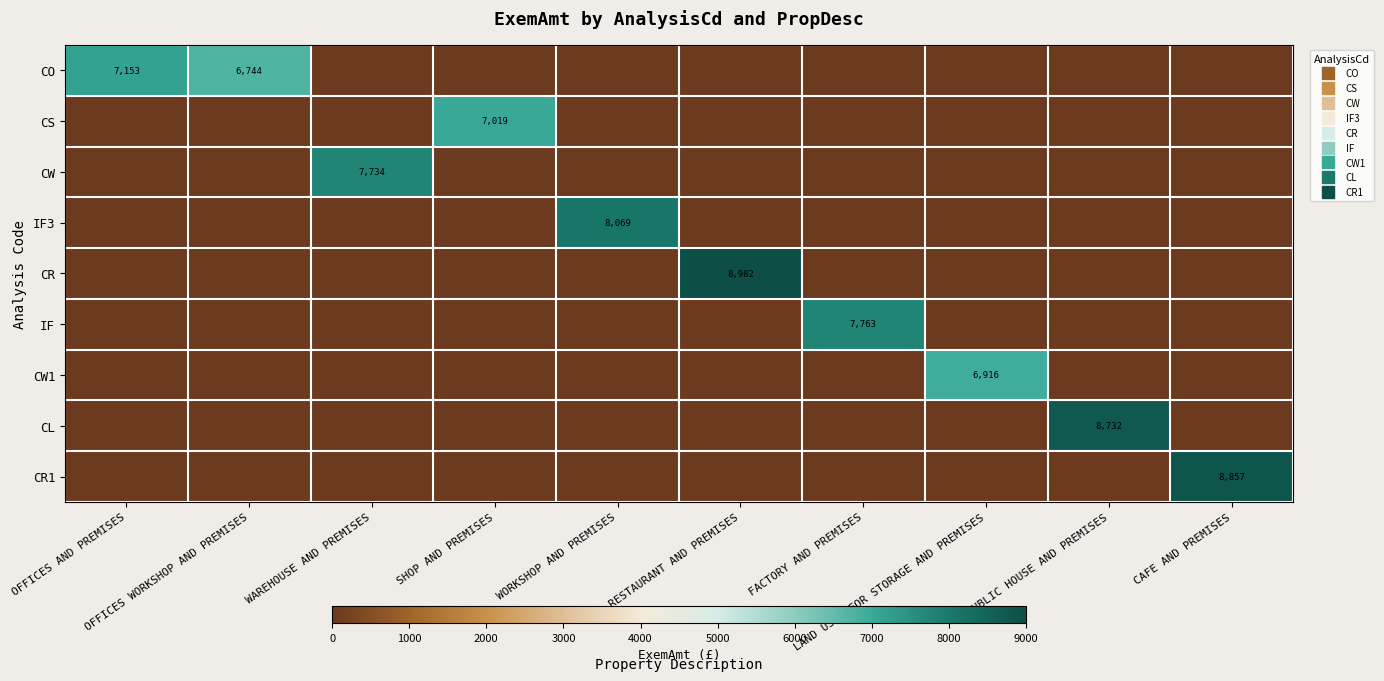

What is the difference between the maximum and minimum values in the CO series?

7152.8